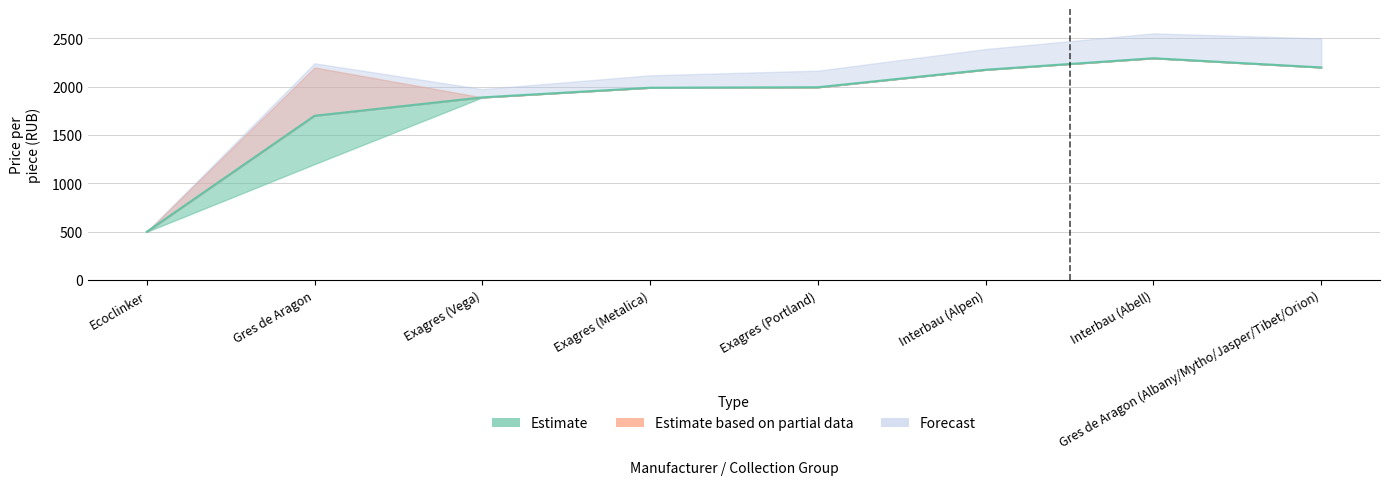

What is the greatest value displayed?

2295